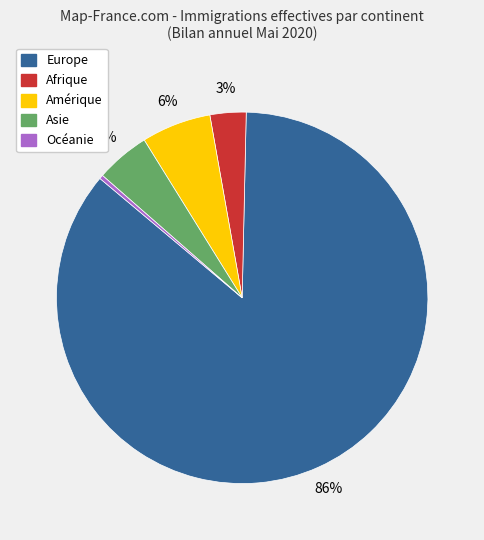

What is the largest slice in the pie chart?

Europe